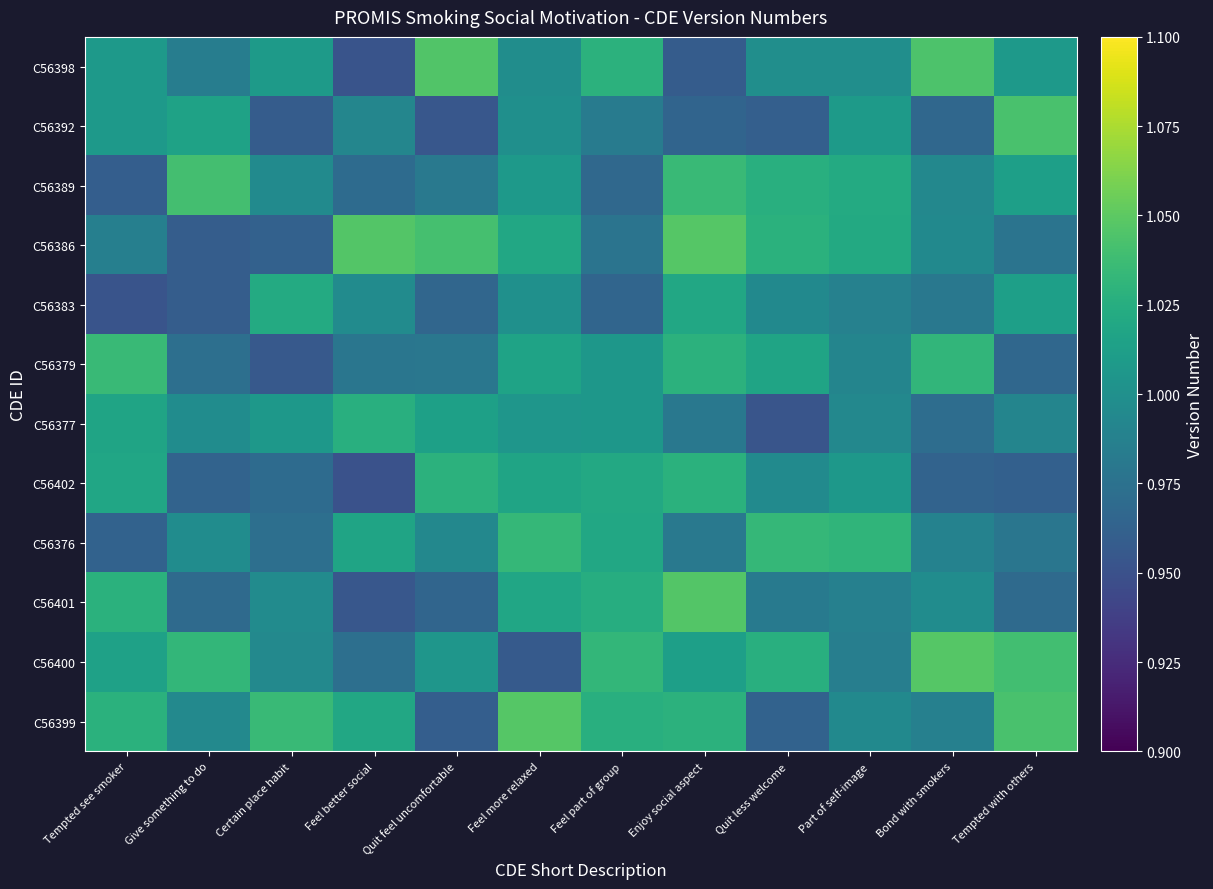

At Certain place habit, list the series in order from largest to smallest.

C56399, C56383, C56398, C56377, C56401, C56389, C56400, C56376, C56402, C56386, C56392, C56379